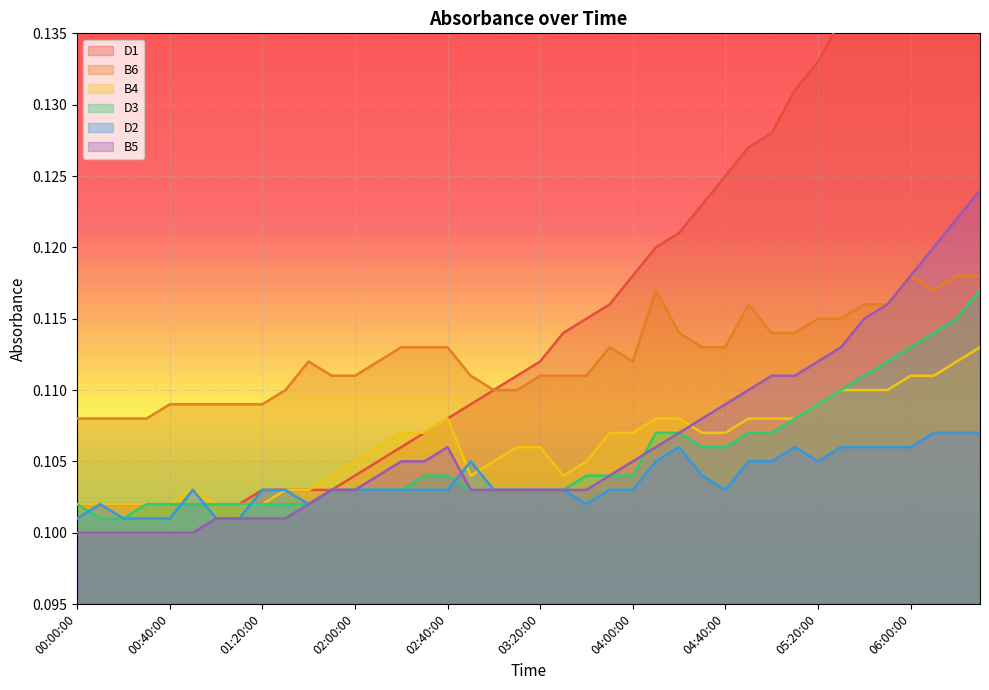

At which category is the sum across all series the highest?

06:30:00